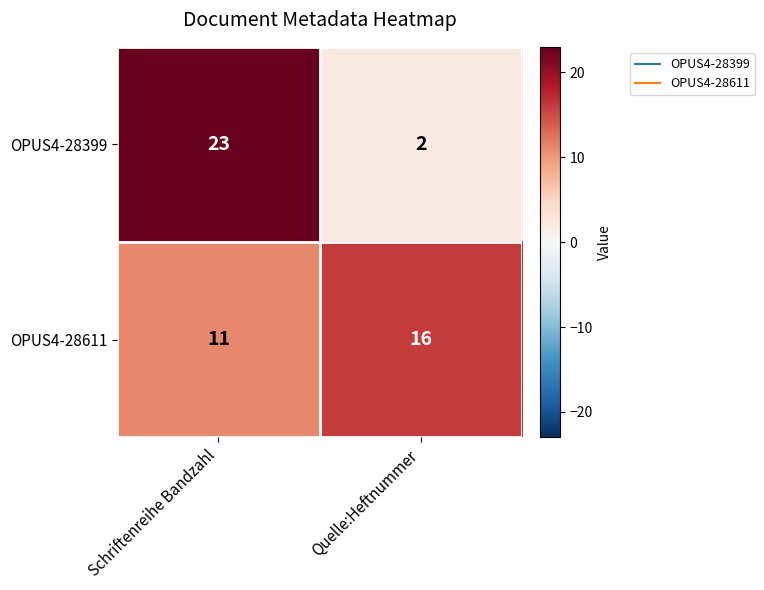

The OPUS4-28399 series shows 37 at Schriftenreihe Bandzahl. True or false?

False